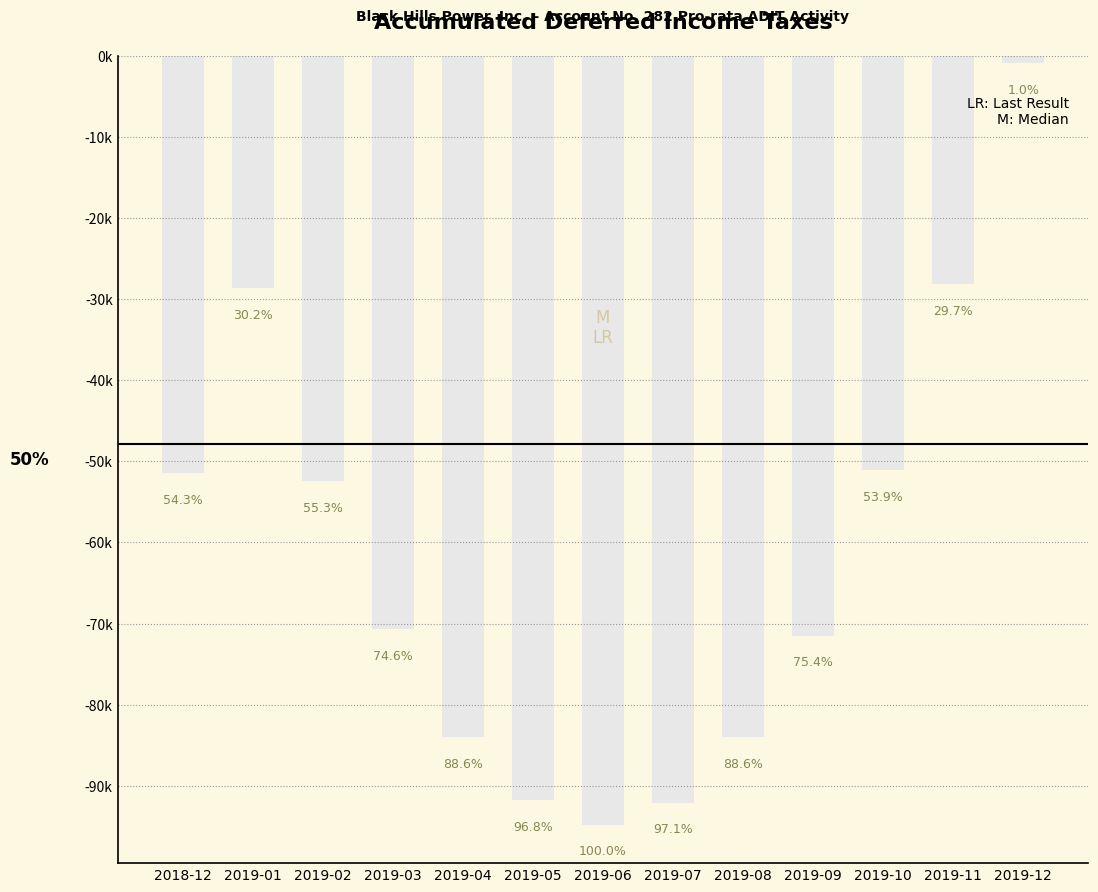

Rank the categories by value from highest to lowest.

2019-12, 2019-11, 2019-01, 2019-10, 2018-12, 2019-02, 2019-03, 2019-09, 2019-04, 2019-08, 2019-05, 2019-07, 2019-06